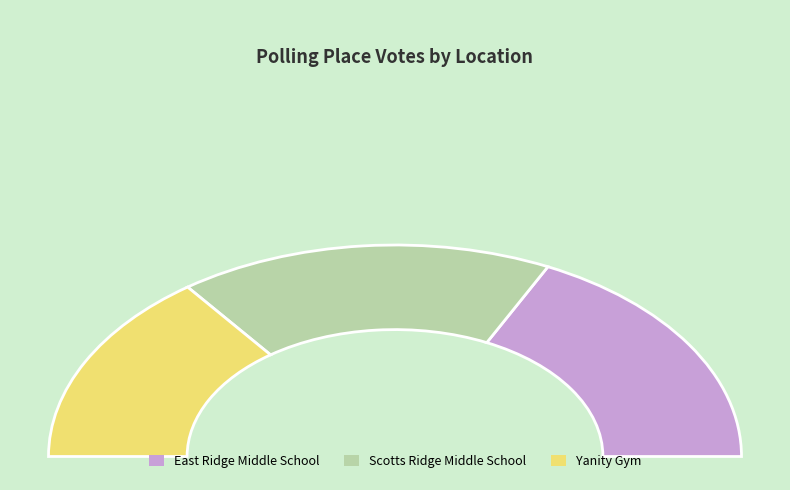

True or false: East Ridge Middle School accounts for 35% of the total.

True